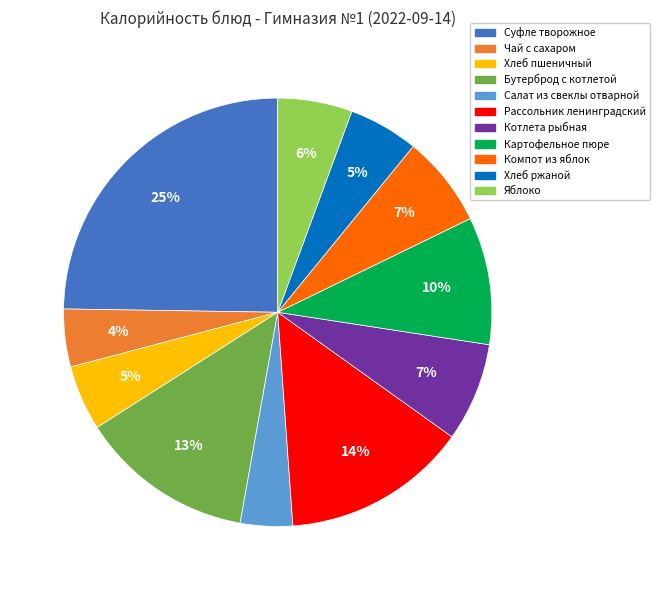

What percentage is the Картофельное пюре slice, to the nearest percent?

10%